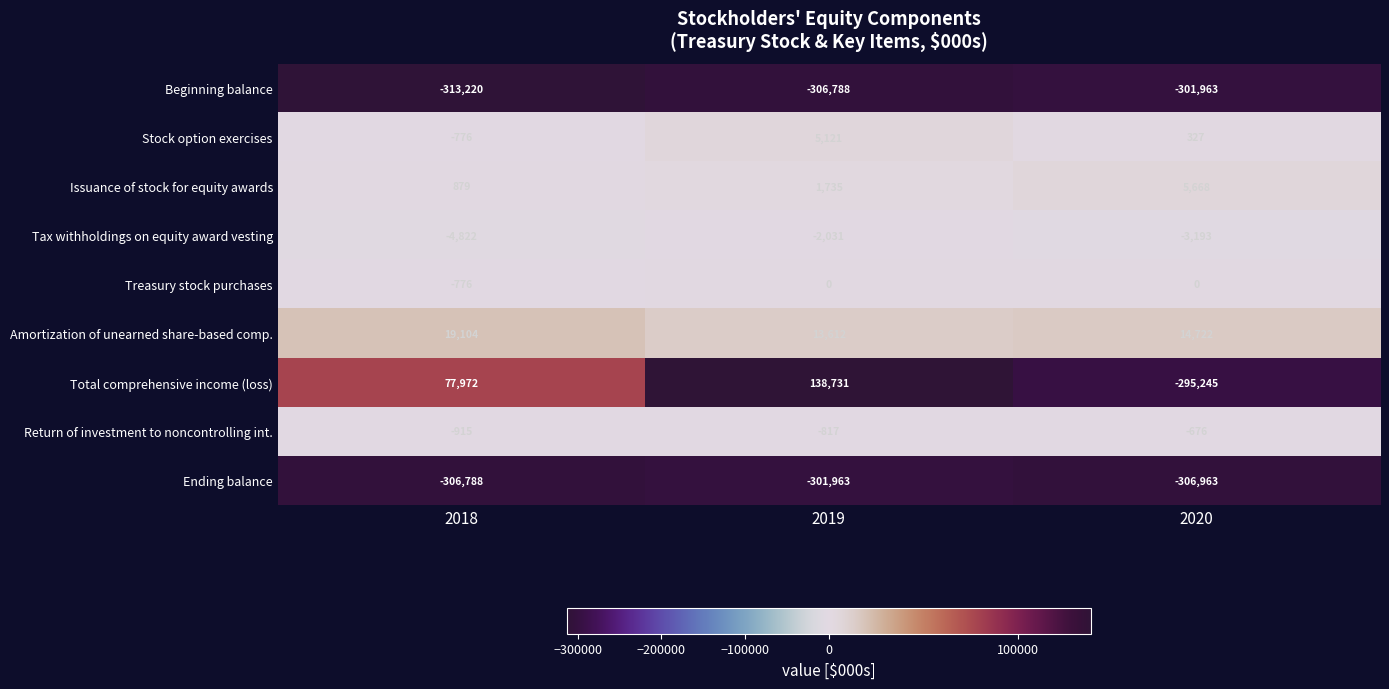

What is the difference between the Beginning balance values at 2018 and 2019?

6432